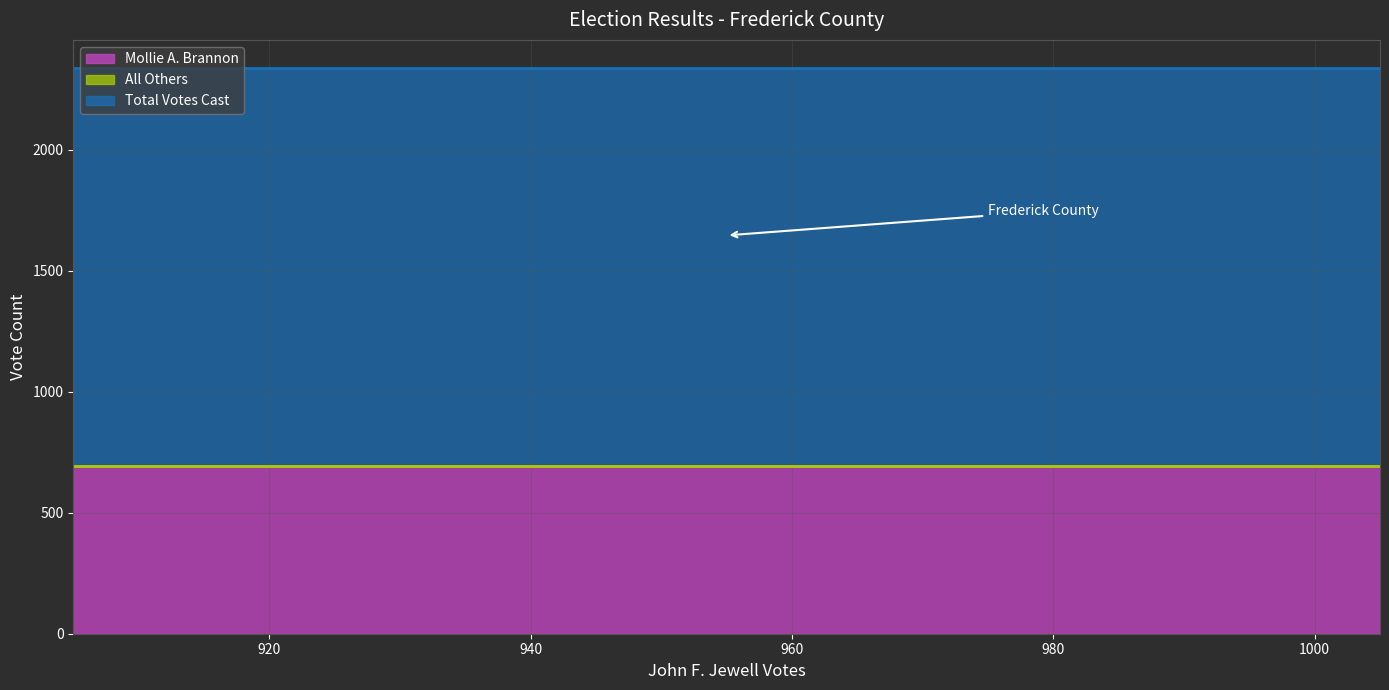

Is it true that Mollie A. Brannon (line) equals 189 at 940?

False